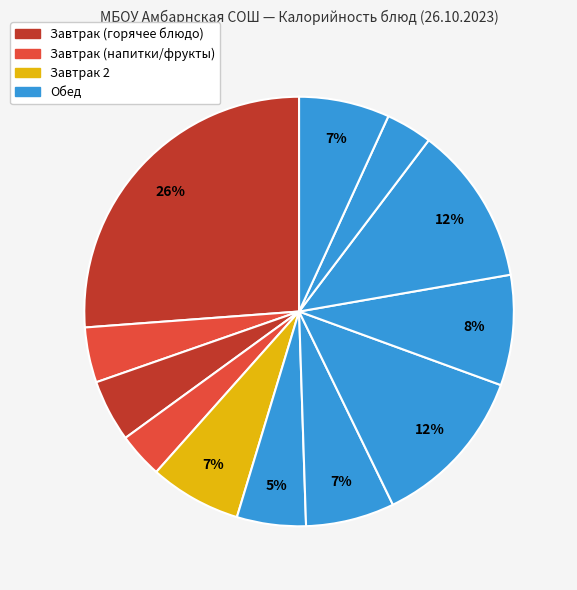

How many segments does this pie chart have?

12